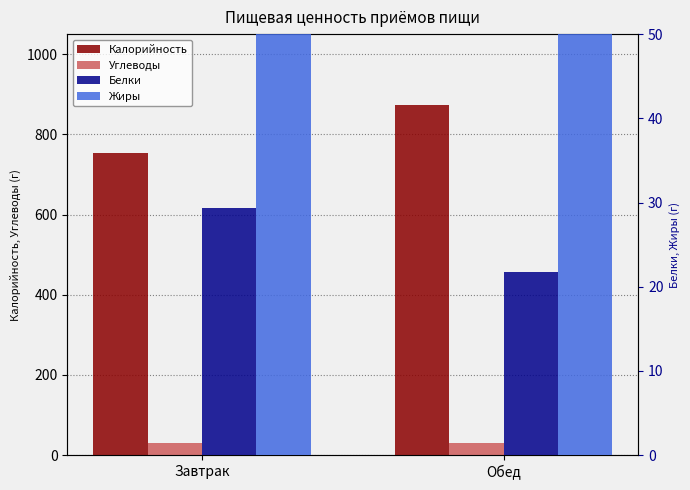

What value does the Калорийность series have at Завтрак?

753.7